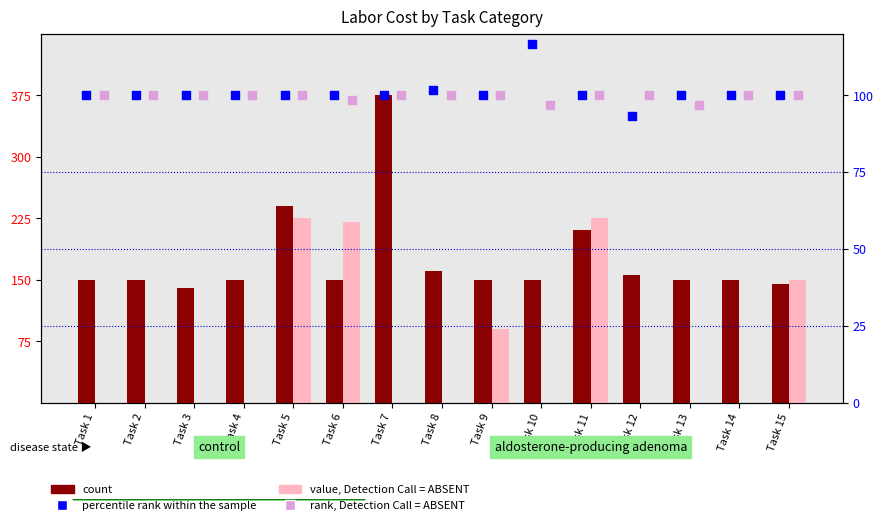

Is the value of count at Task 5 greater than the value of rank, Detection Call = ABSENT at Task 4?

Yes